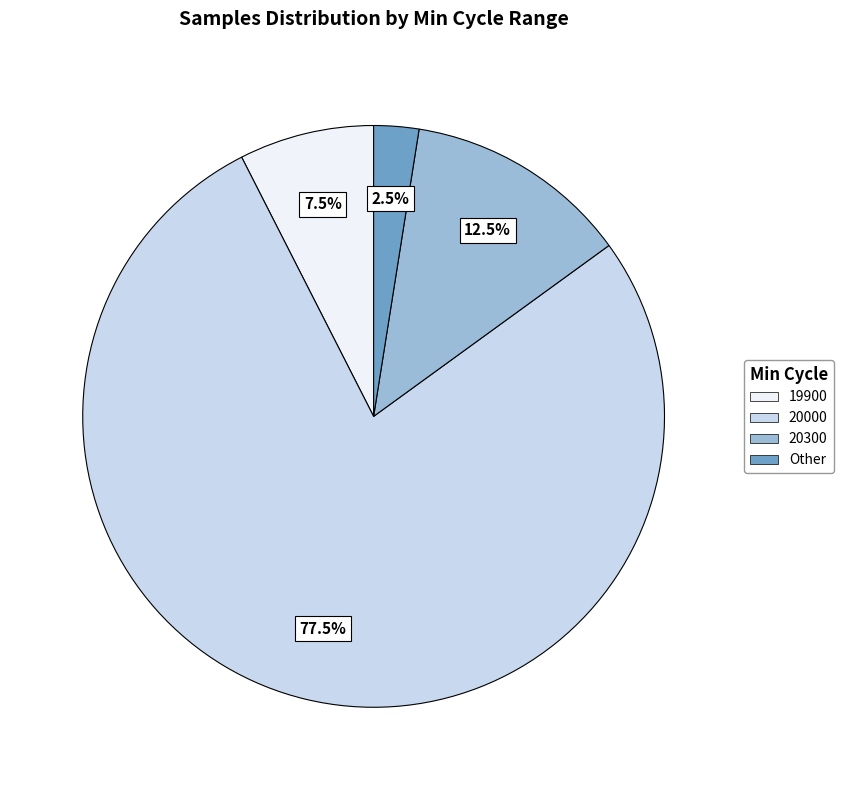

Does any single category account for the majority?

Yes